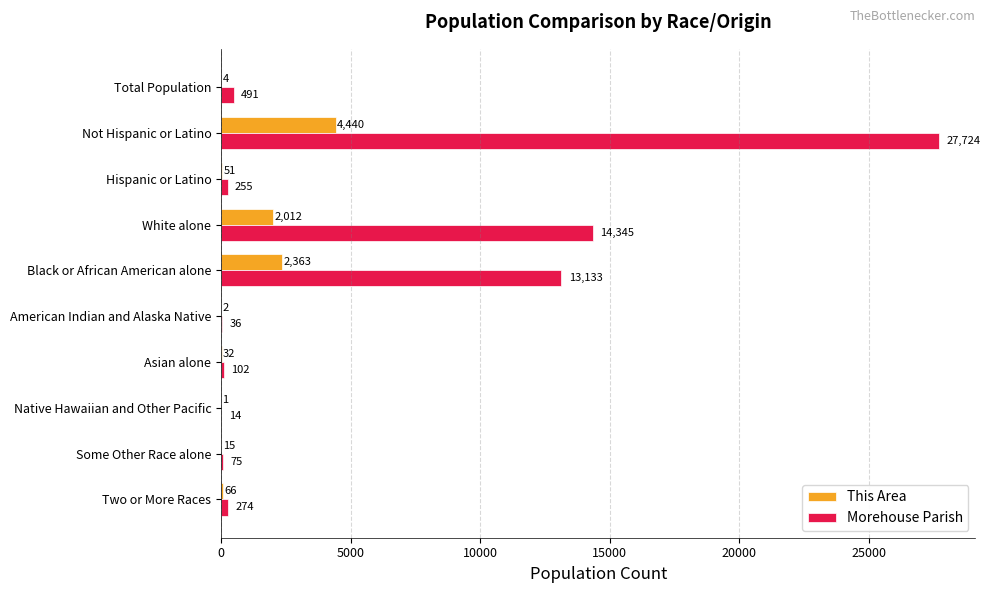

What is the maximum value for Morehouse Parish?

27724